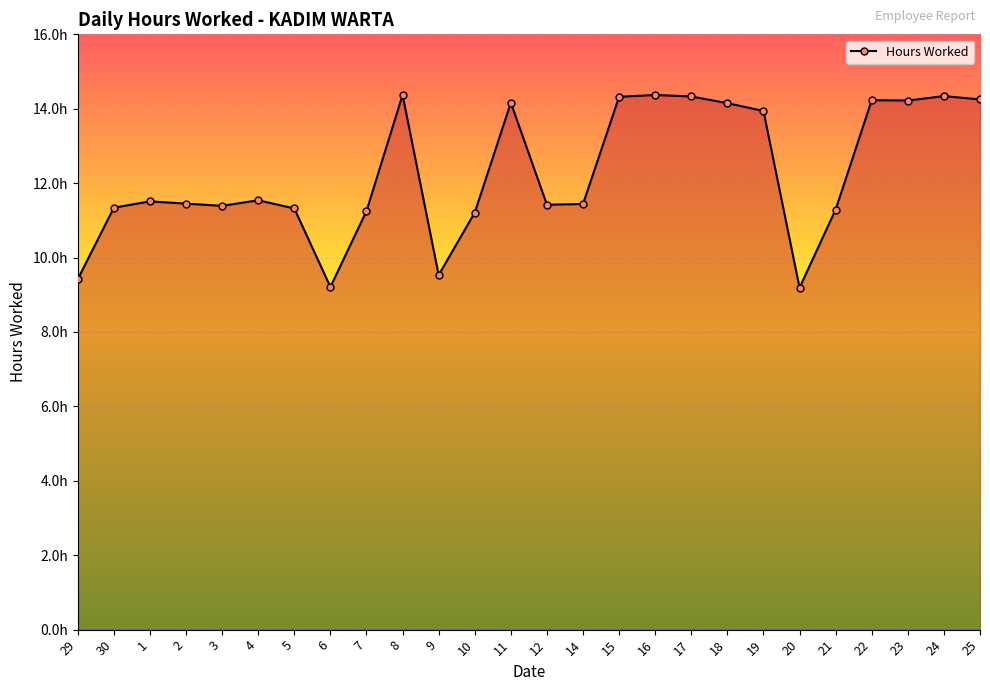

Is this an area chart (filled region under the line)?

Yes